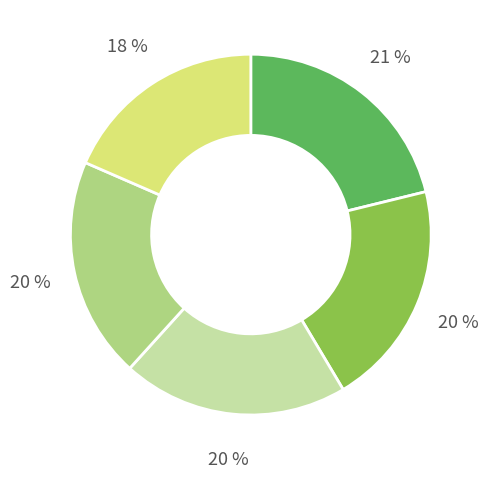

To the nearest percent, what is the average slice percentage?

20%